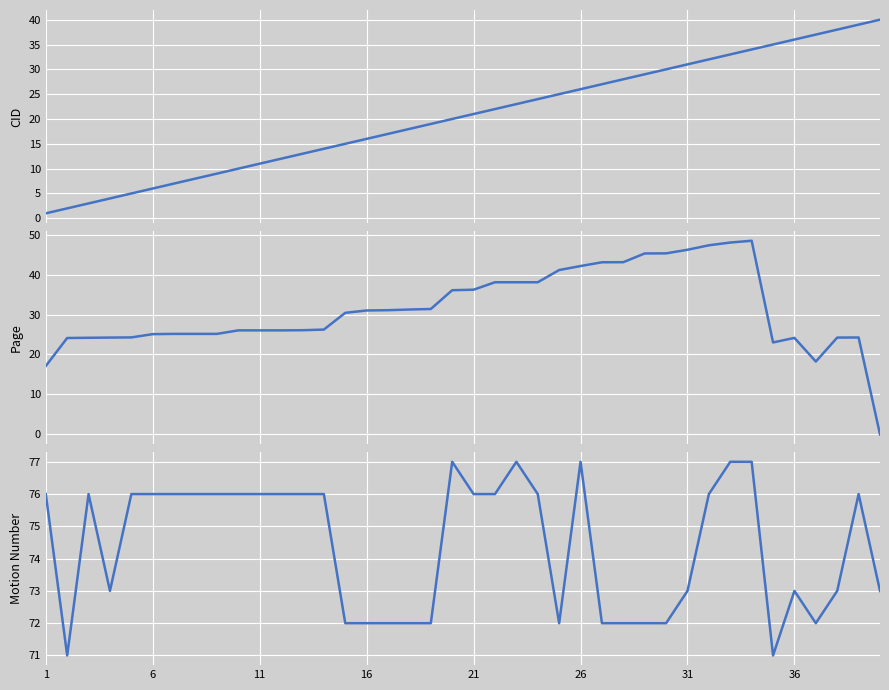

What is the average value of the Motion Number series?

74.4